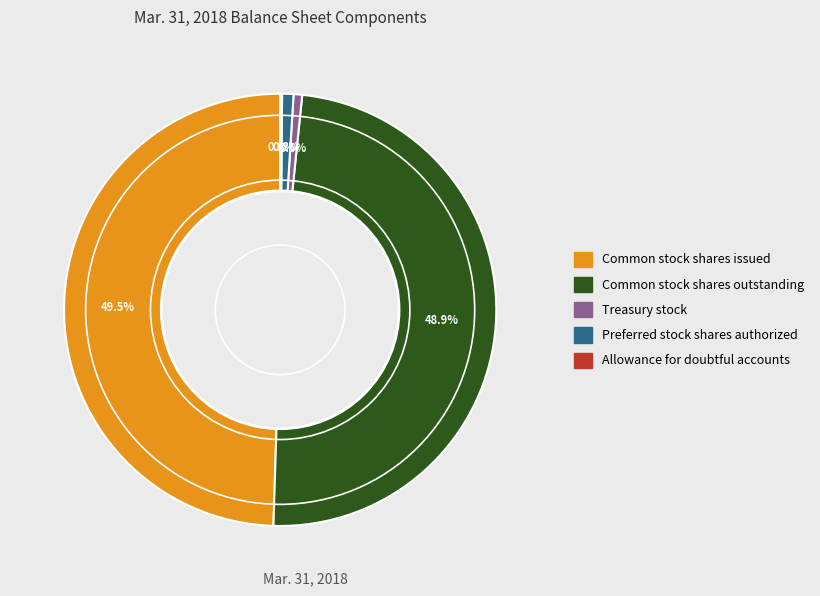

Does any single category account for the majority?

No